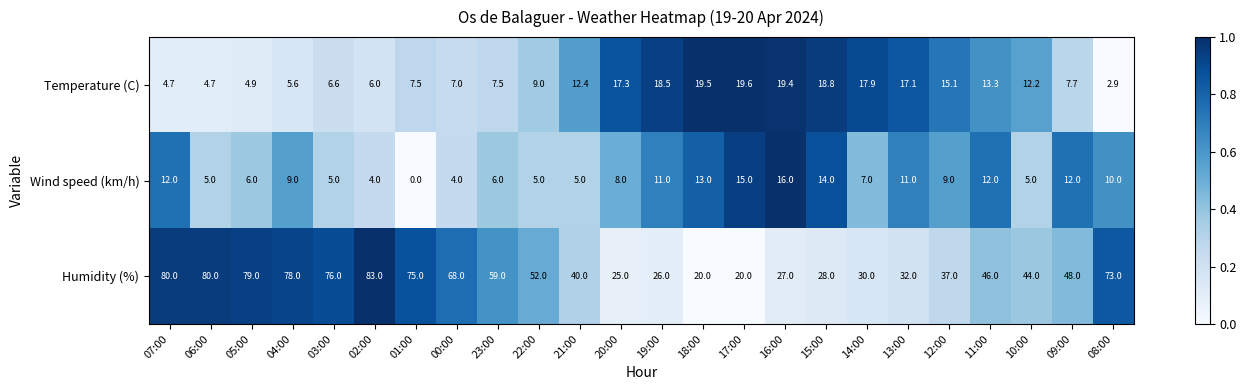

What is the difference between the maximum and minimum values in the Wind speed (km/h) series?

16.0